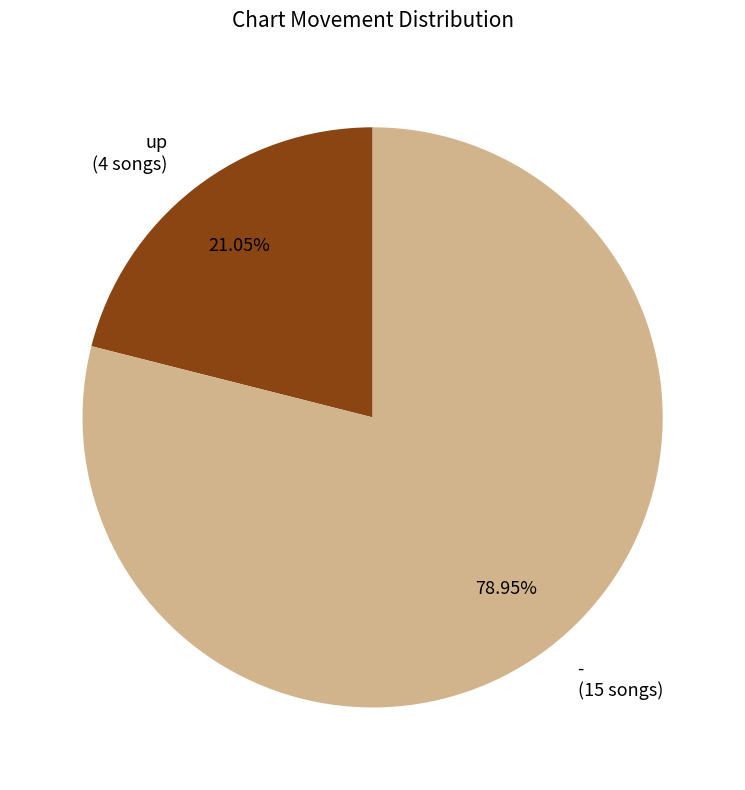

Rank the categories by value from lowest to highest.

up, -